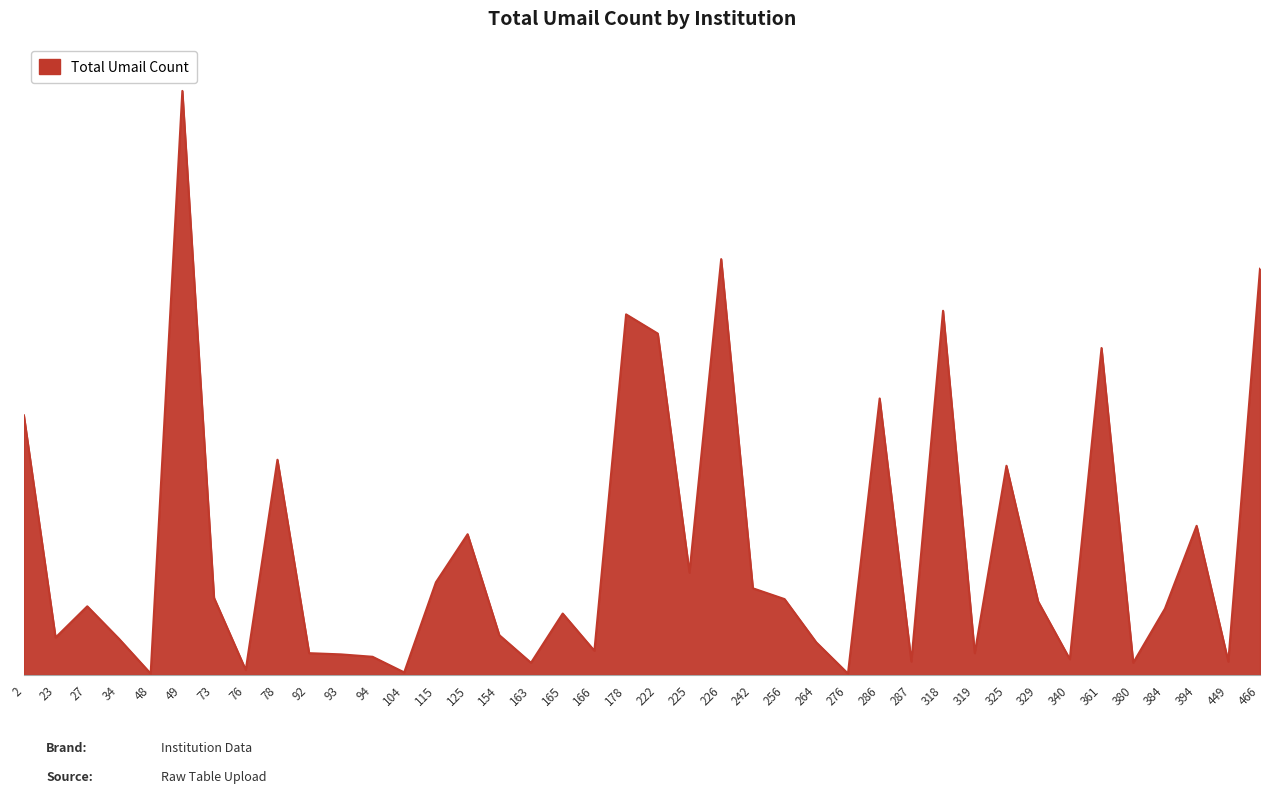

What is the difference between the second highest and minimum values?

345